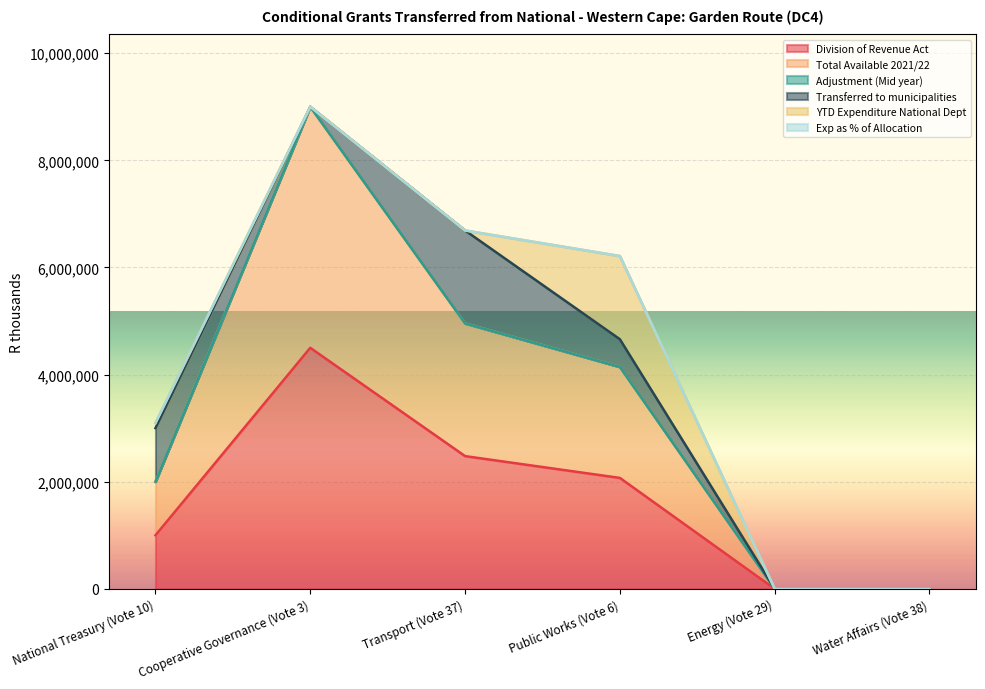

What are all the series names shown in the legend?

Division of Revenue Act, Total Available 2021/22, Adjustment (Mid year), Transferred to municipalities, YTD Expenditure National Dept, Exp as % of Allocation